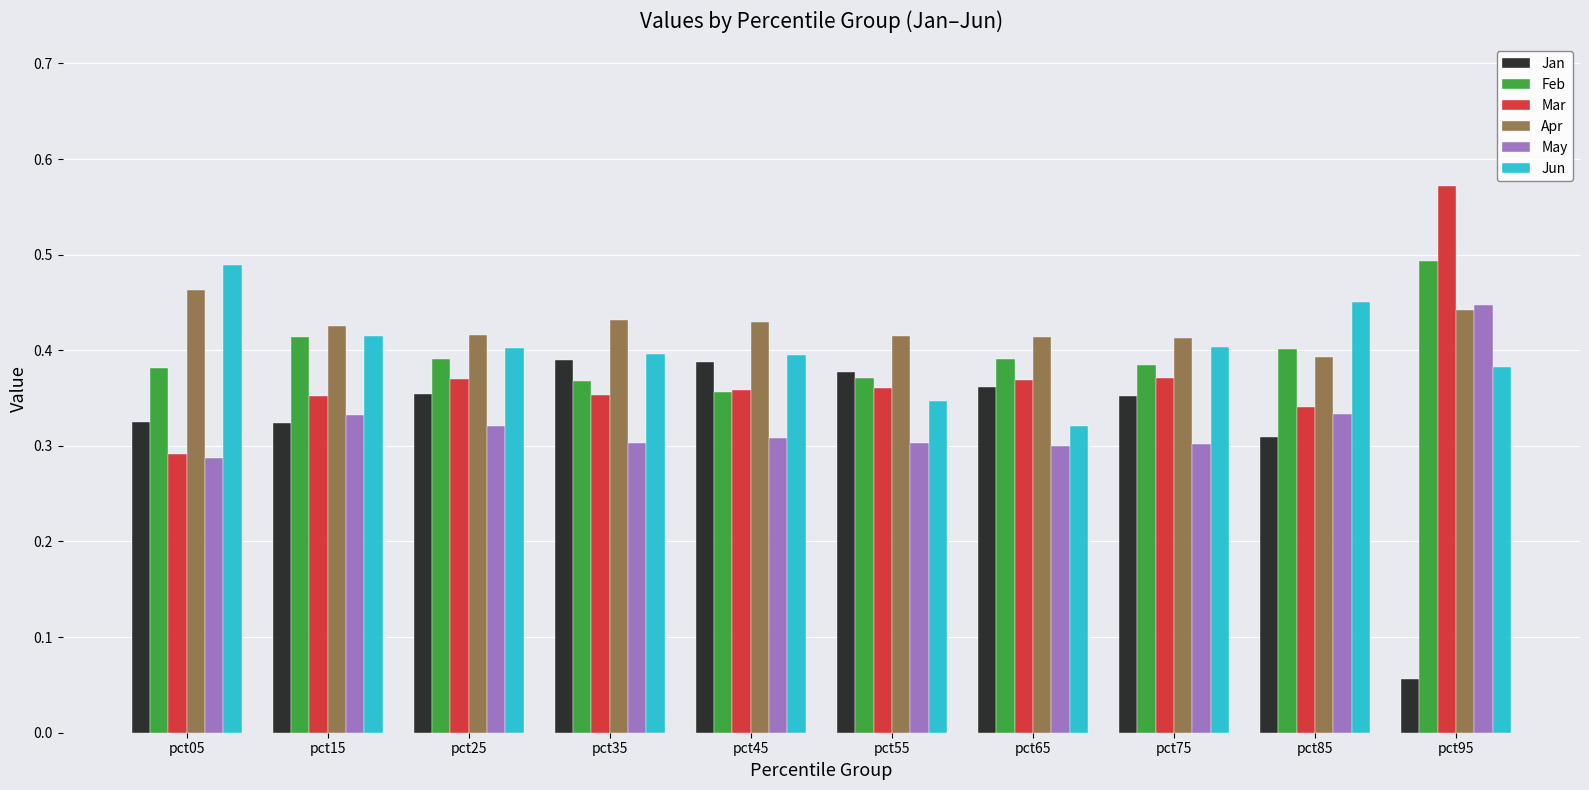

At which label does May reach its peak?

pct95